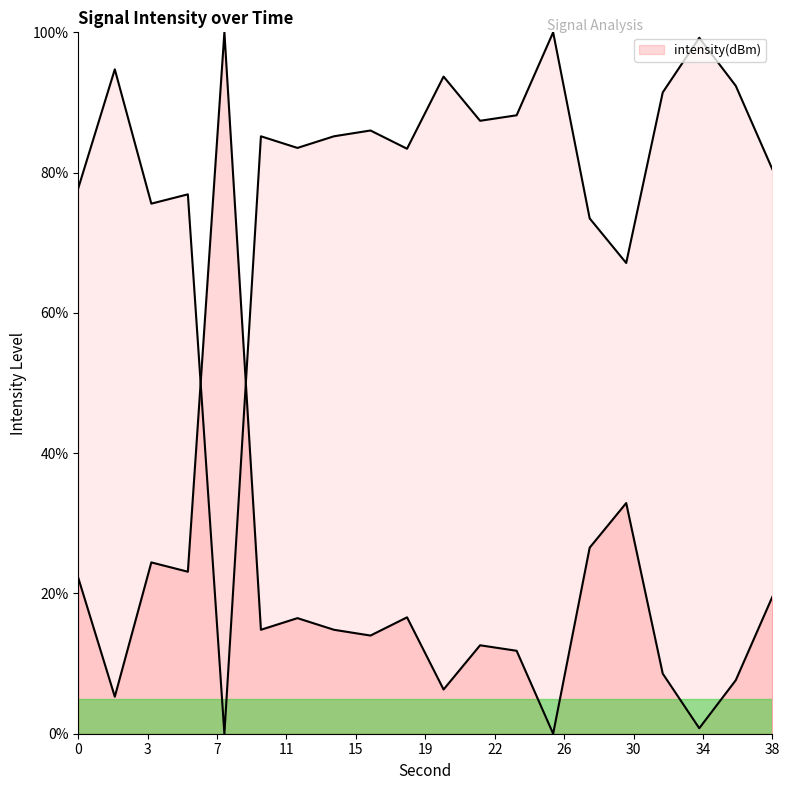

True or false: the data shows 154.5 at 32.

False